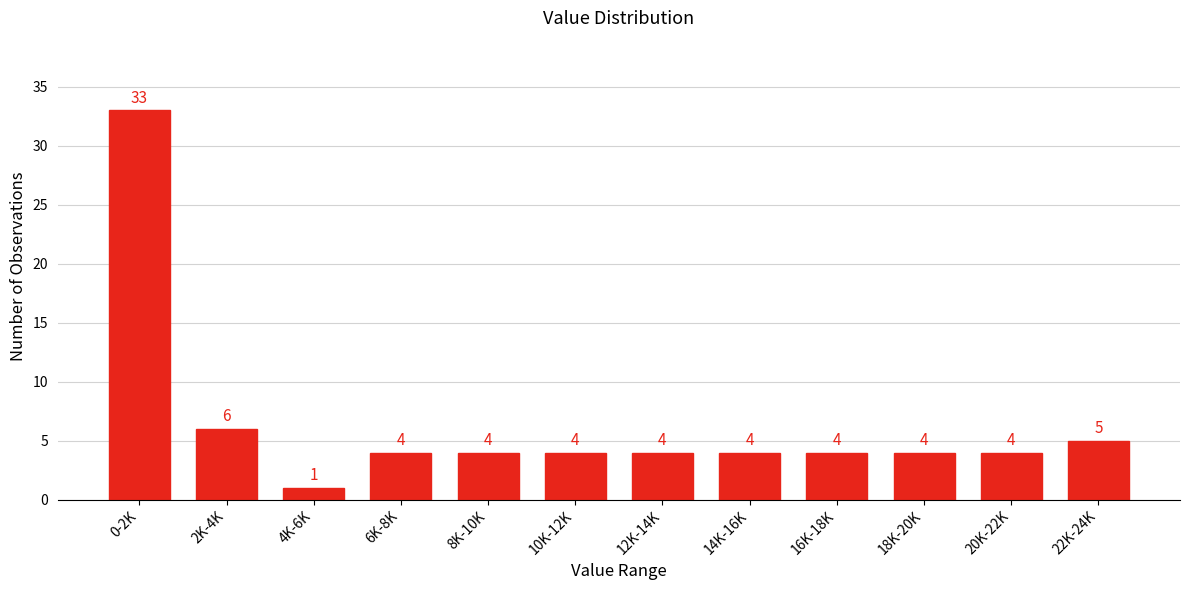

Reading left to right, transcribe all the data shown in this chart.

33	6	1	4	4	4	4	4	4	4	4	5